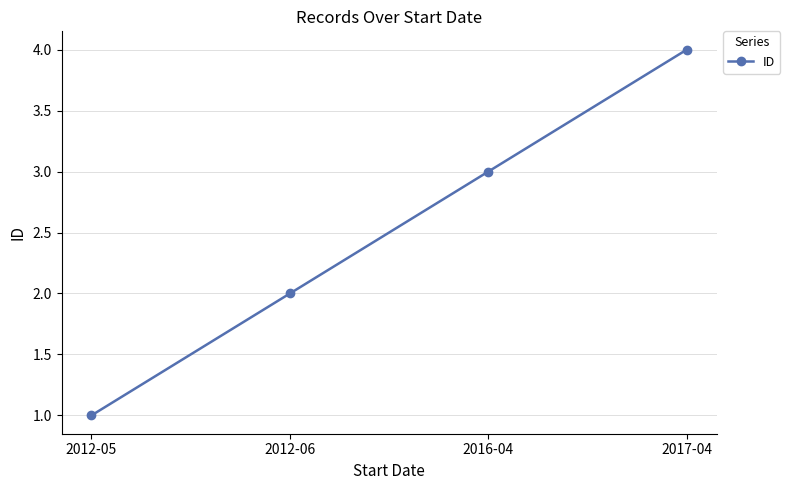

Reading right to left, extract all data points from this chart.

4	3	2	1